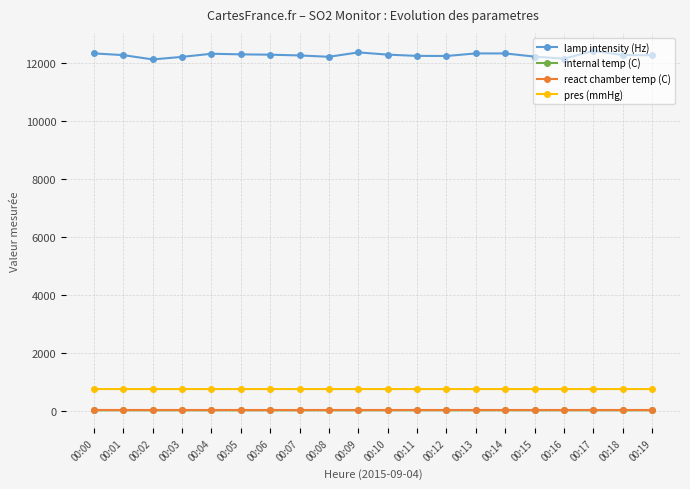

Read the react chamber temp (C) value at 00:18.

45.5